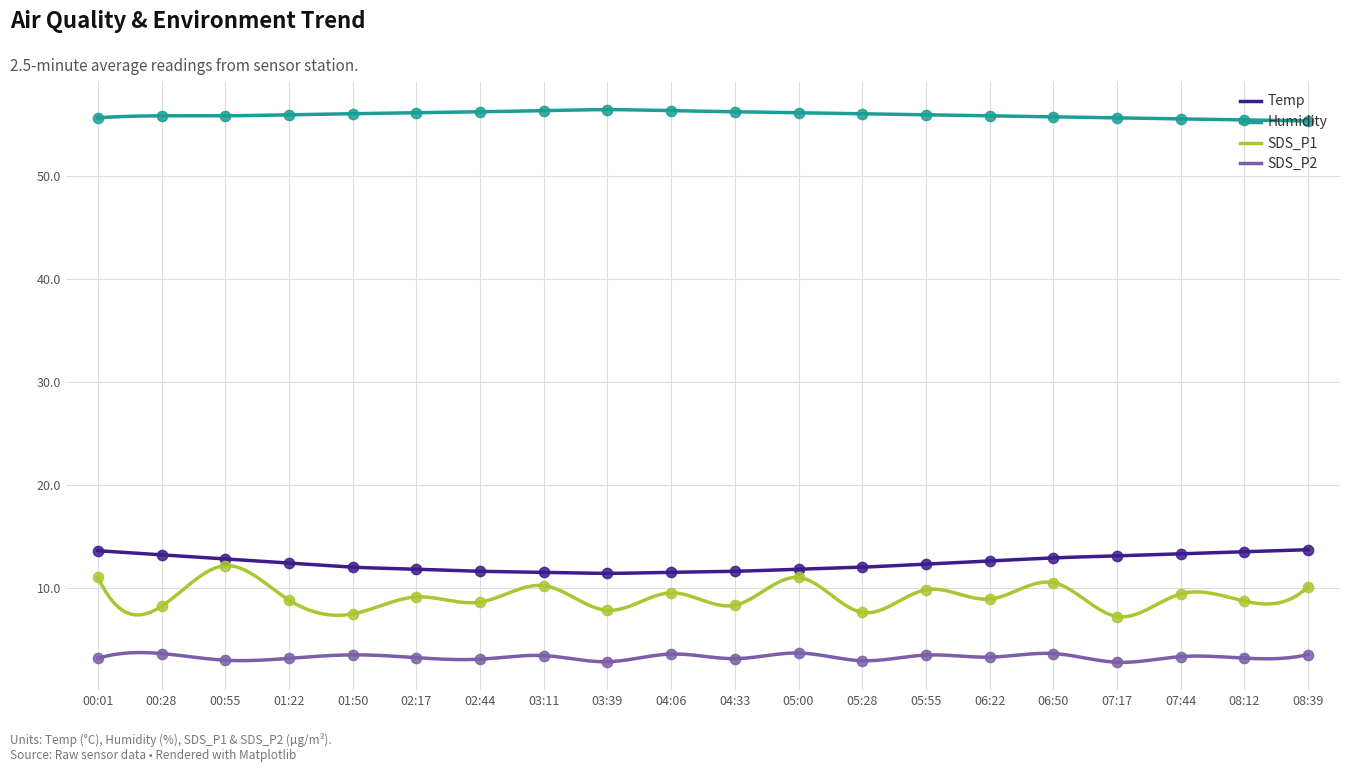

Which series has the largest total across all categories?

Humidity